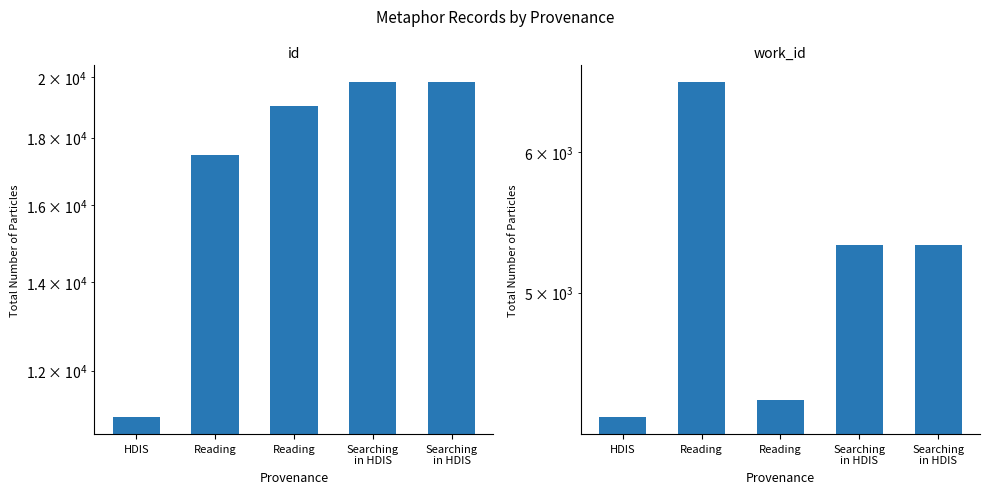

The value of work_id at Searching
in HDIS is 5319. True or false?

True